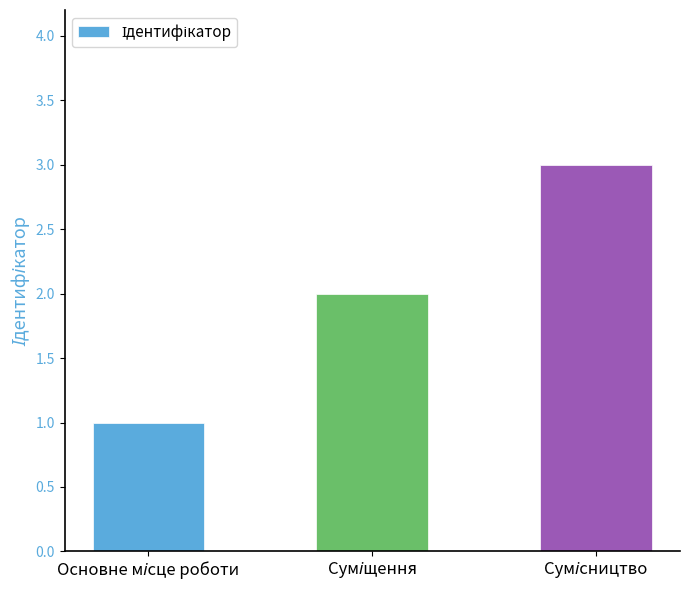

What is the sum of all values?

6